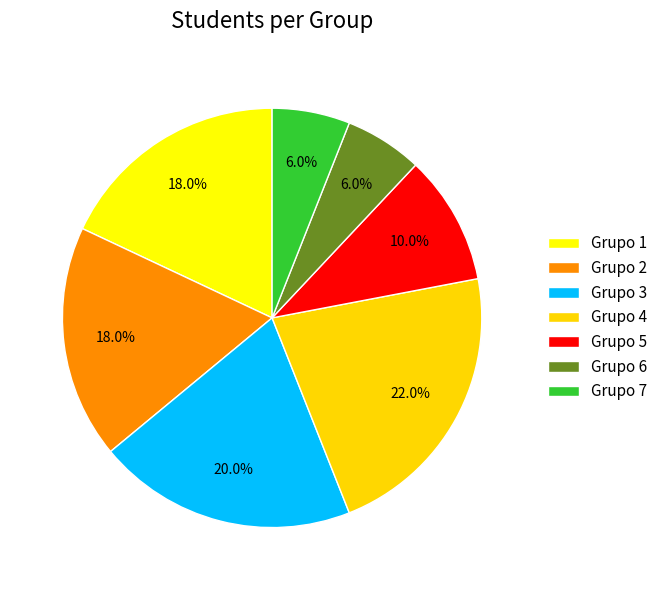

How much of the chart is everything except Grupo 7?

94.0%